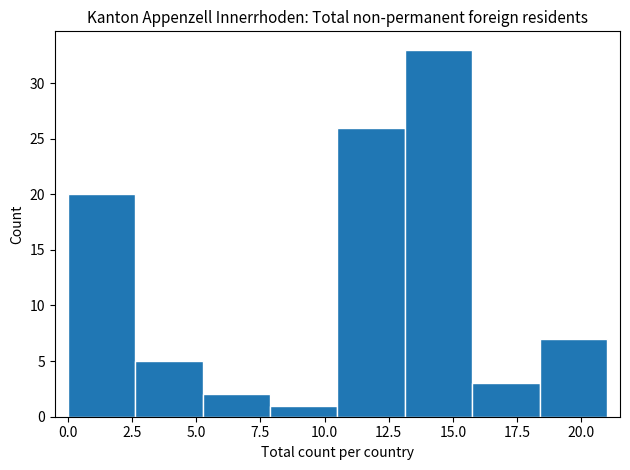

Which range on the x-axis has the tallest bar?

13.0 to 16.0